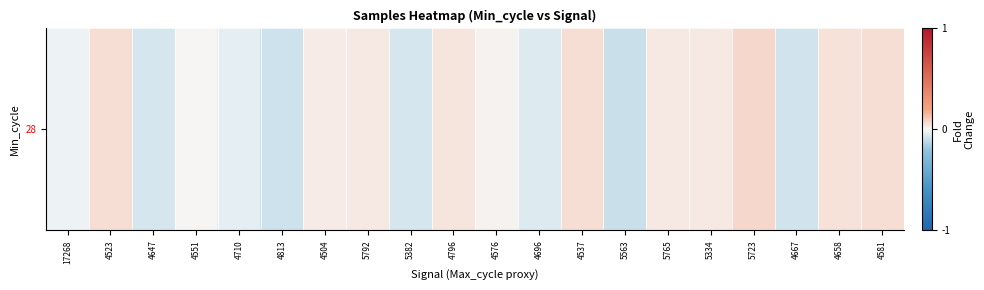

At which category does the chart reach its minimum across all series?

5563